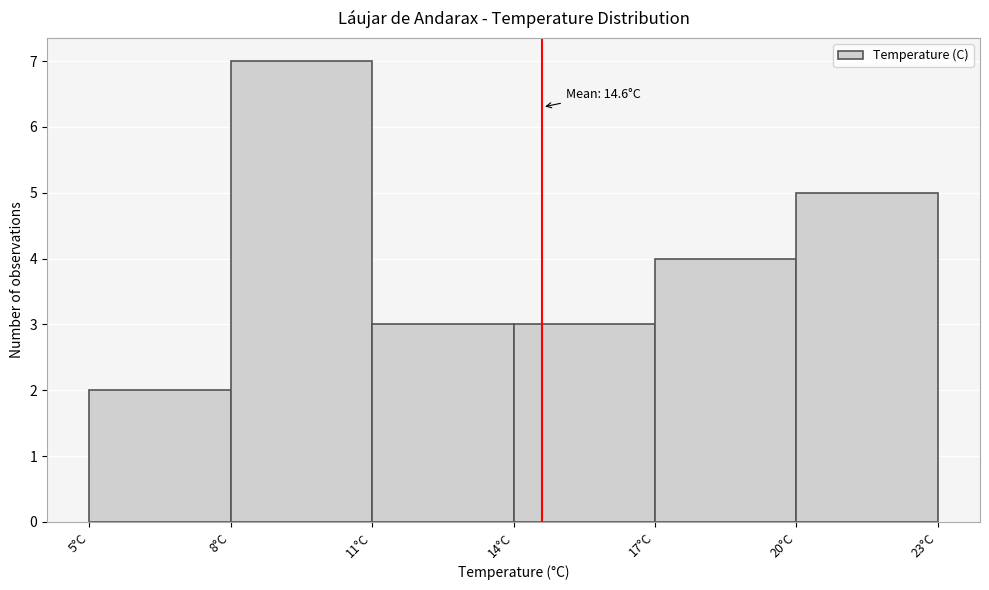

Over which range of the x-axis is the bar tallest?

8 to 11